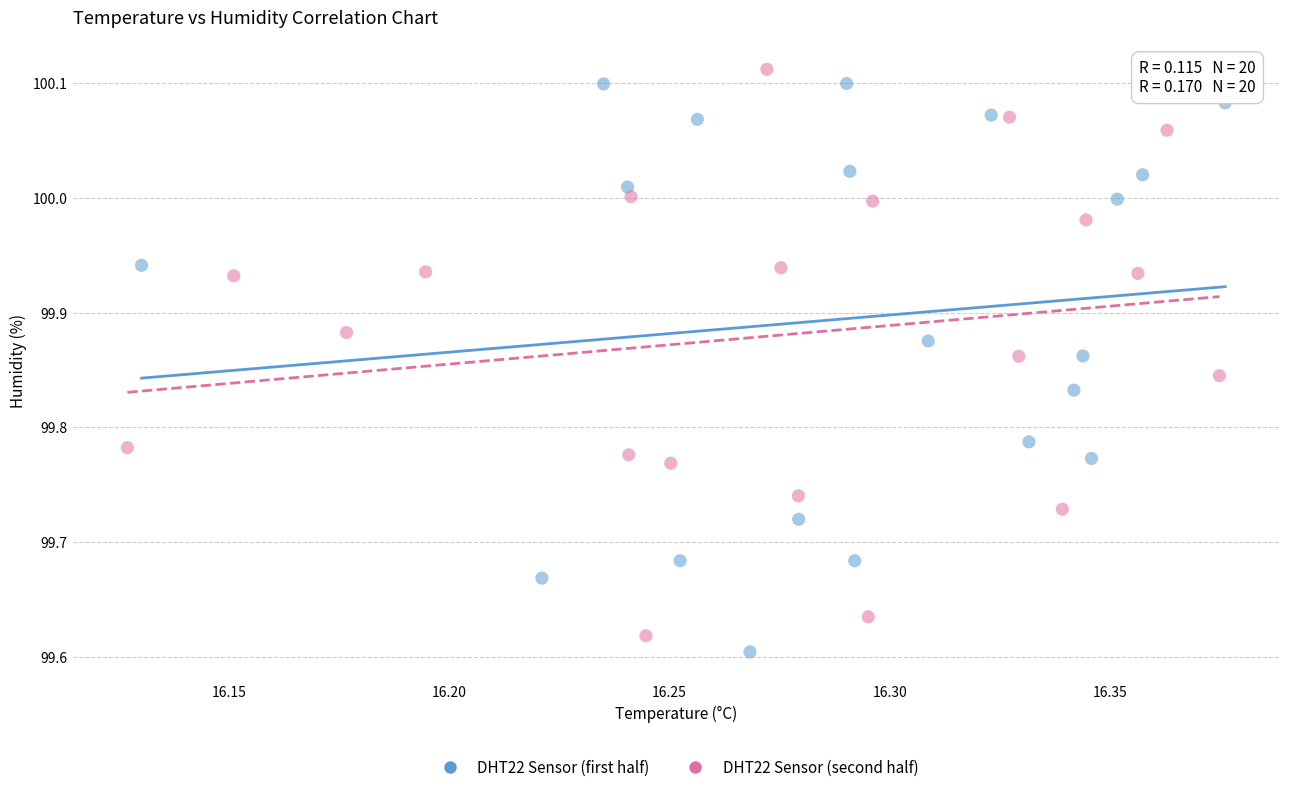

What are all the series names shown in the legend?

DHT22 Sensor (first half), DHT22 Sensor (second half)